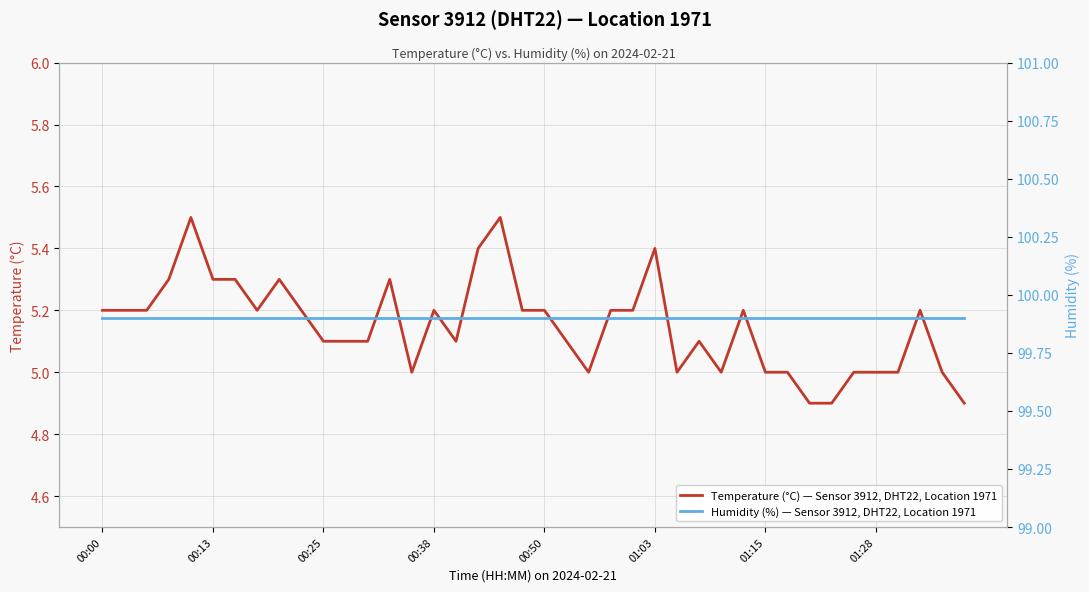

Rank the series by their average value, from highest to lowest.

Humidity (%) — Sensor 3912, DHT22, Location 1971, Temperature (°C) — Sensor 3912, DHT22, Location 1971